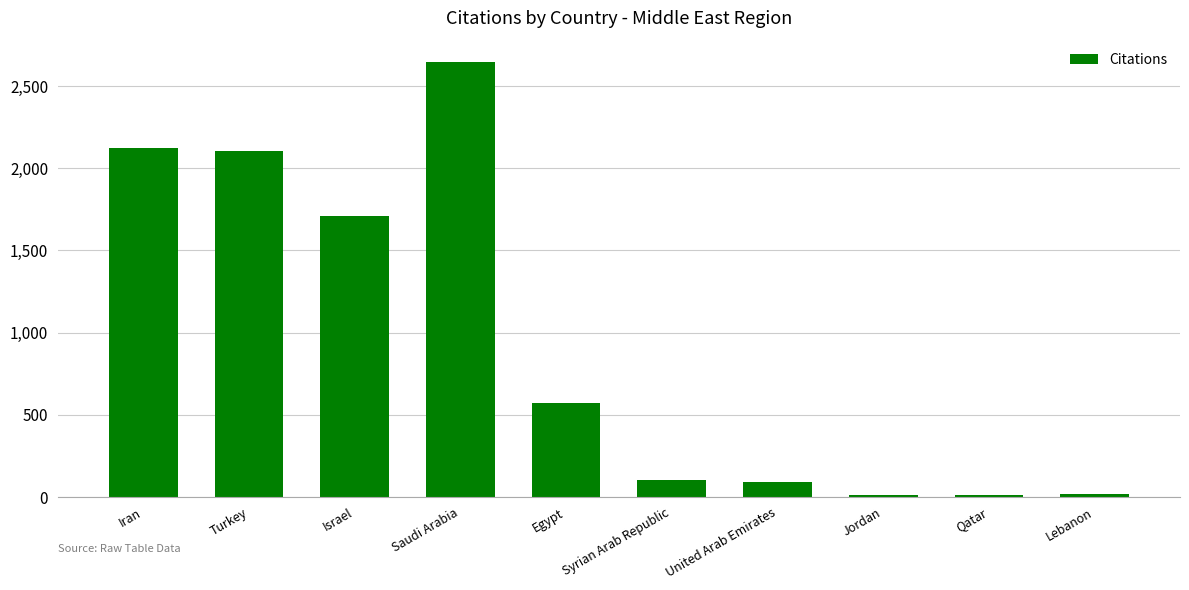

Where does the data first go above 572?

Iran